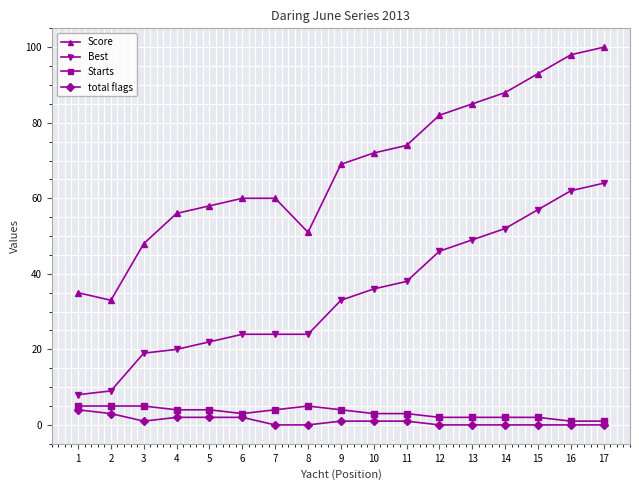

How many categories are shown in the chart?

17